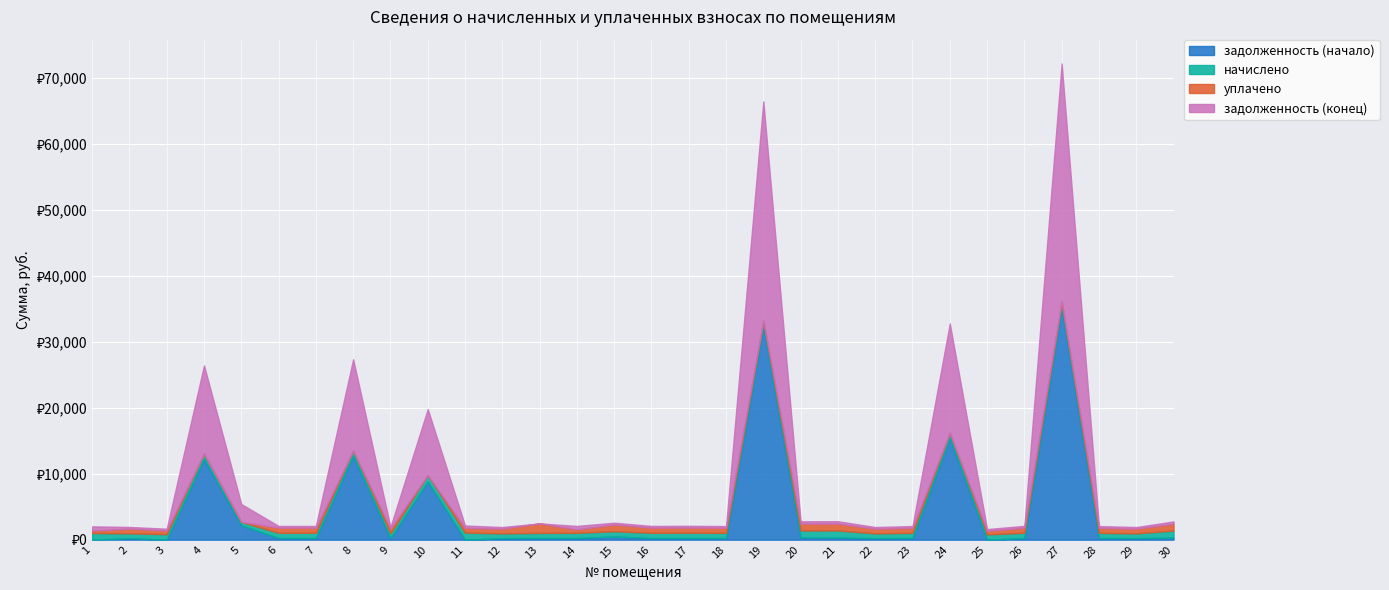

Which series ends up on top after the final intersection of задолженность (конец) and начислено?

начислено